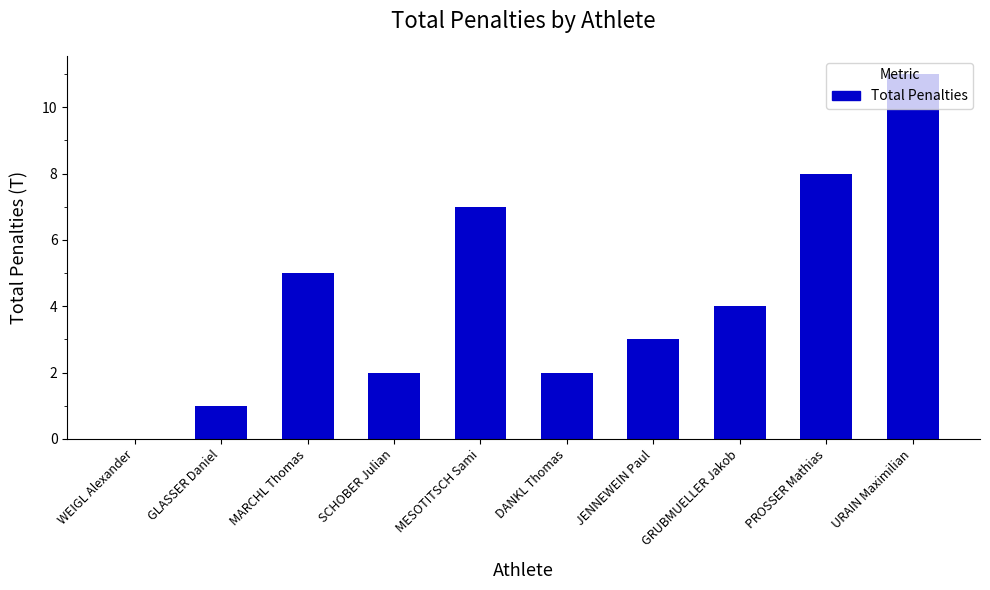

True or false: the data shows 2 at DANKL Thomas.

True